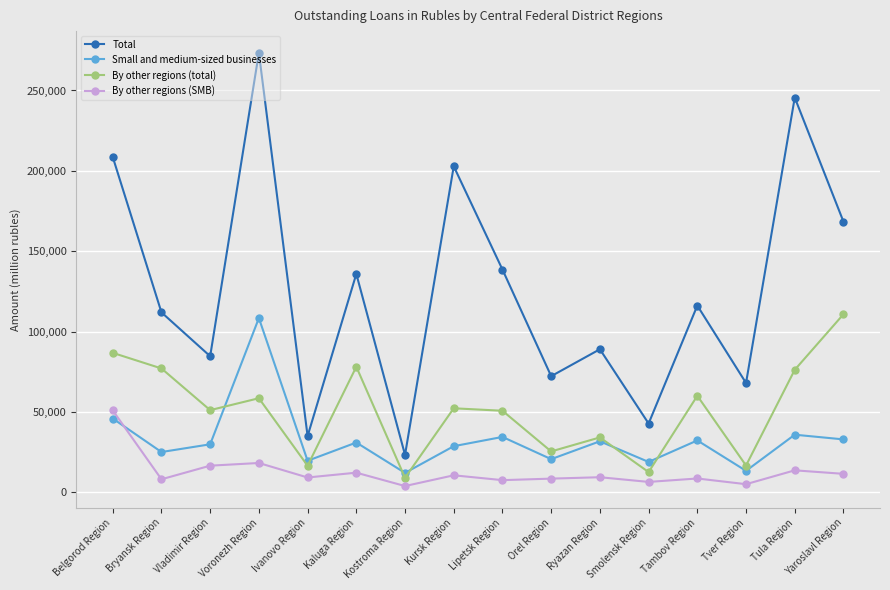

At which category is the sum across all series the highest?

Voronezh Region